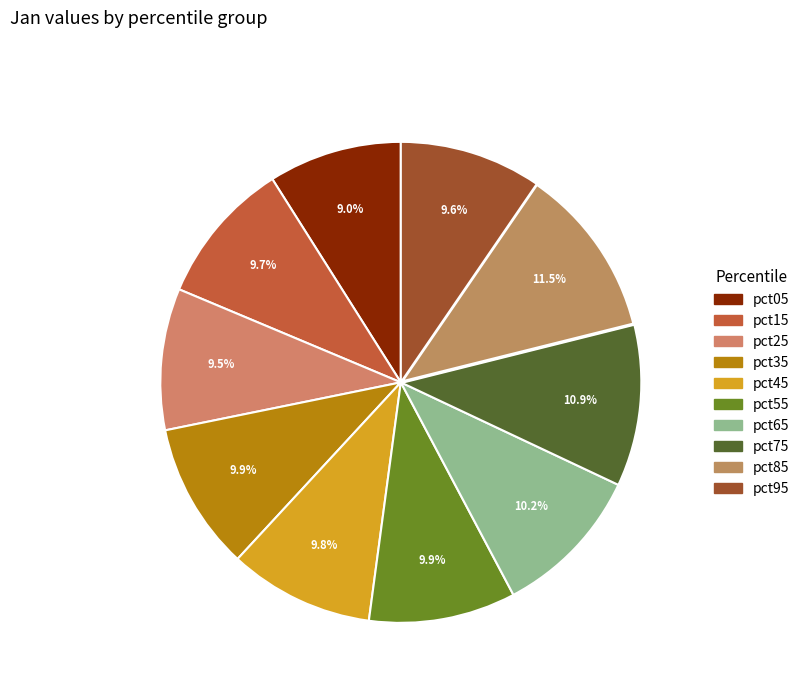

Which category has the biggest portion of the pie?

pct85